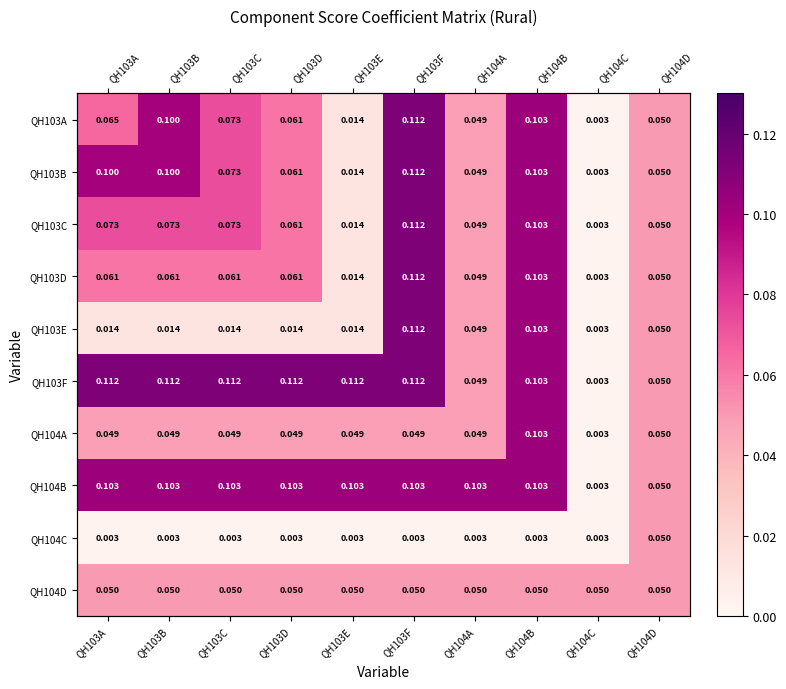

Is it true that QH104A equals 0.1 at QH103A?

False